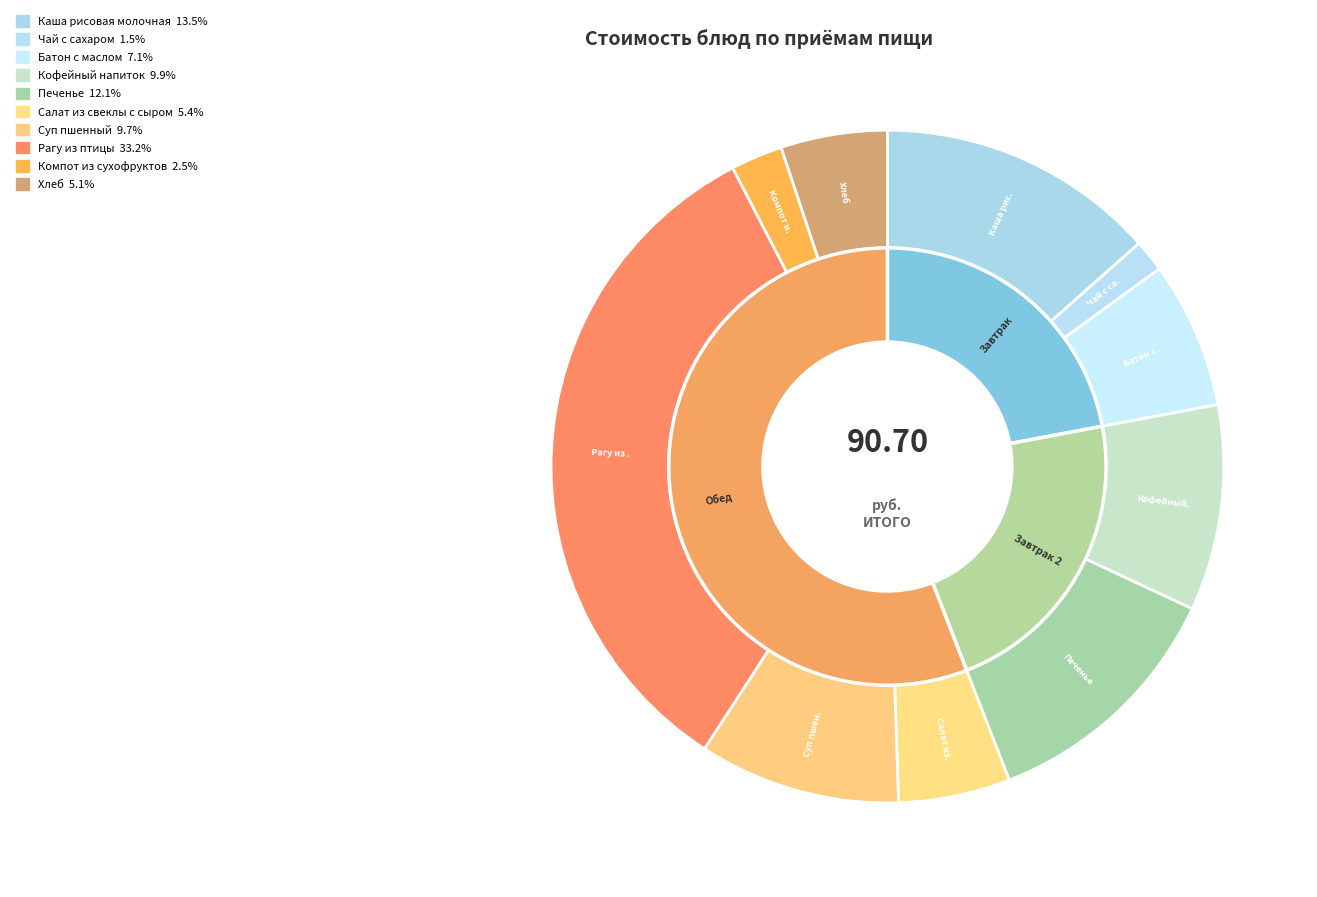

Which slice is the smallest?

Чай с сахаром